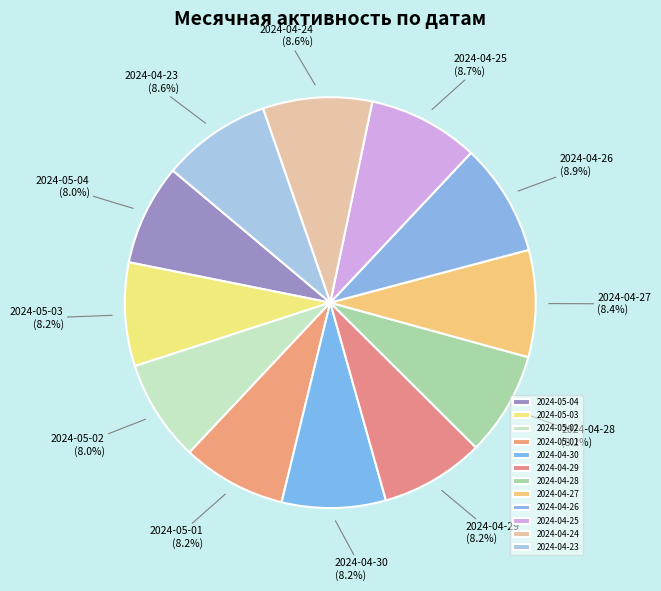

True or false: 2024-05-04 accounts for 8% of the total.

True